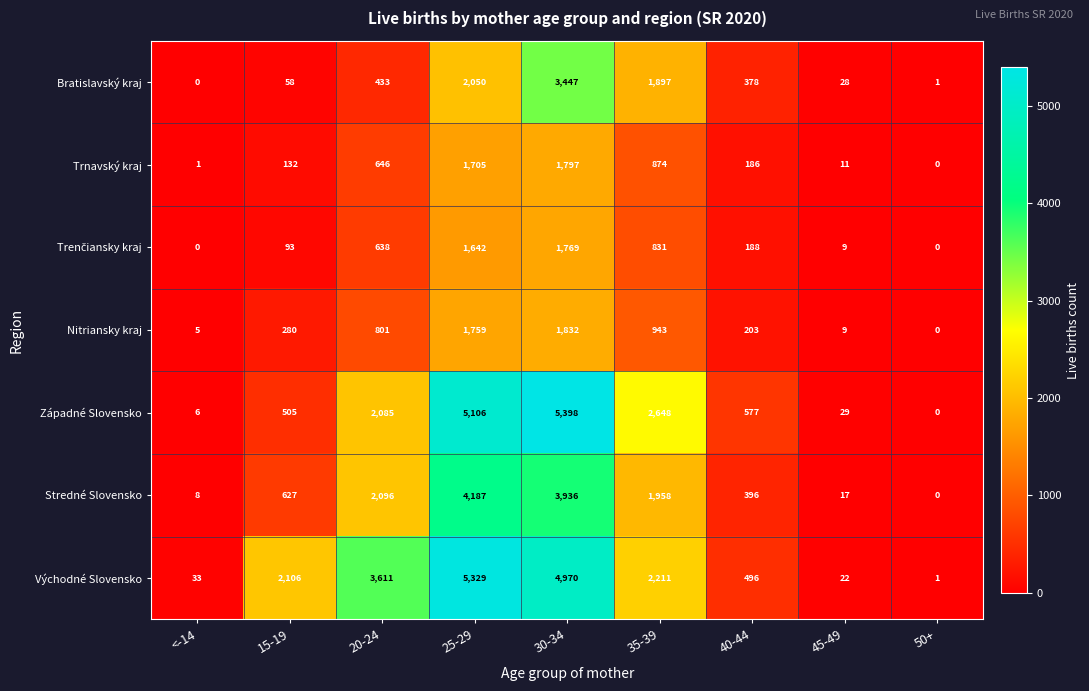

What is the difference between the maximum and second lowest values in the Bratislavský kraj series?

3446